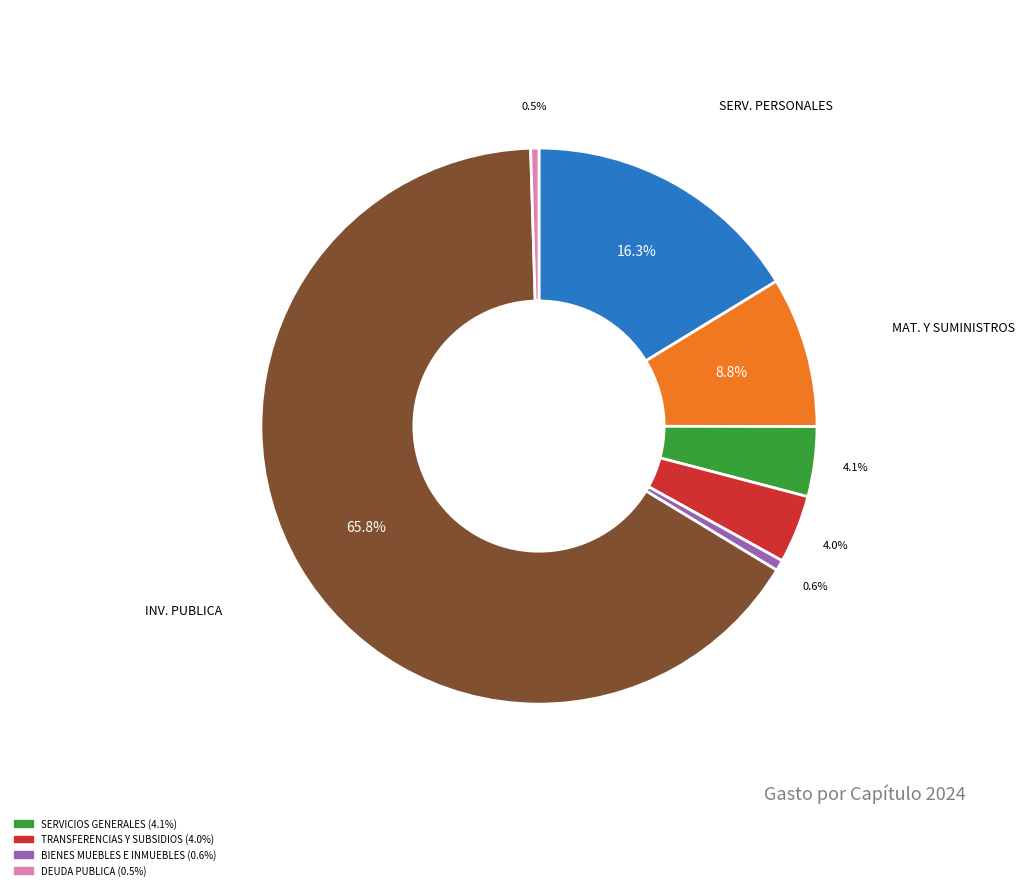

Does any single category account for the majority?

Yes